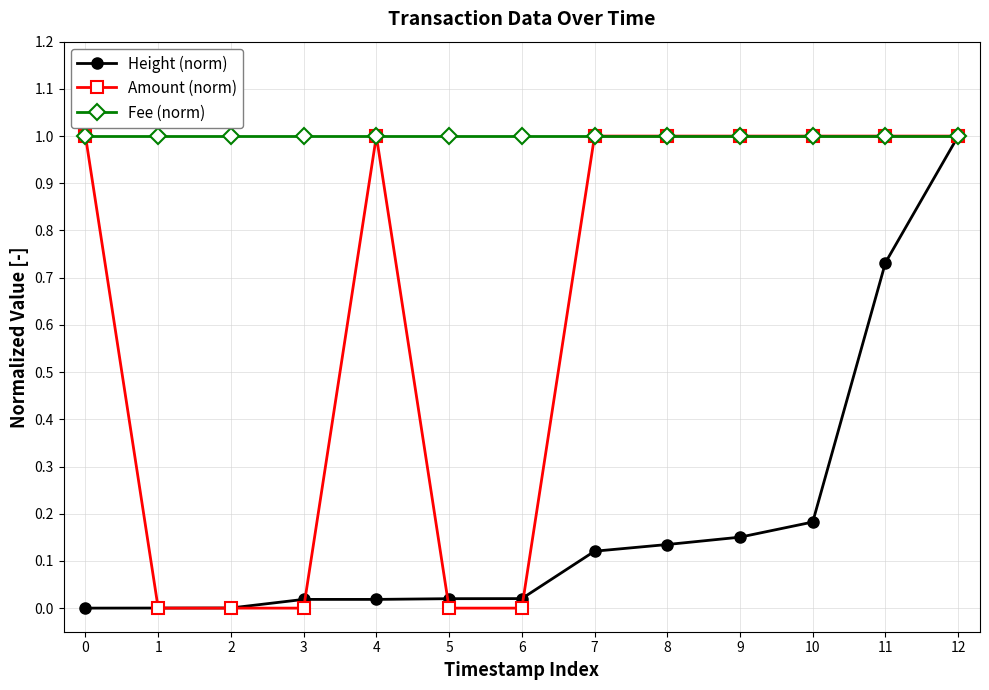

The value of Amount (norm) at 2 is 0.0. True or false?

True